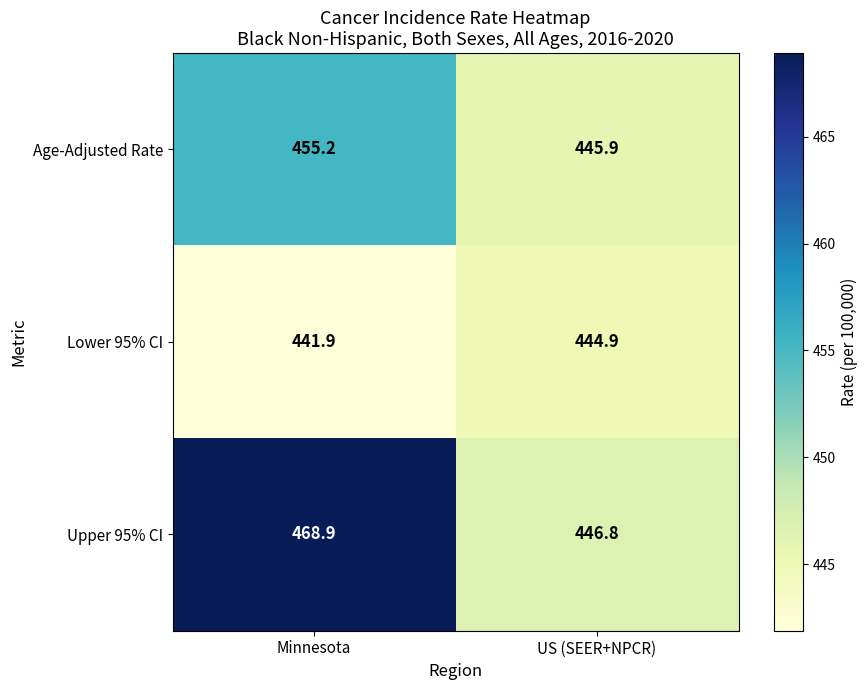

What is the difference between the highest and lowest values at Minnesota?

27.0